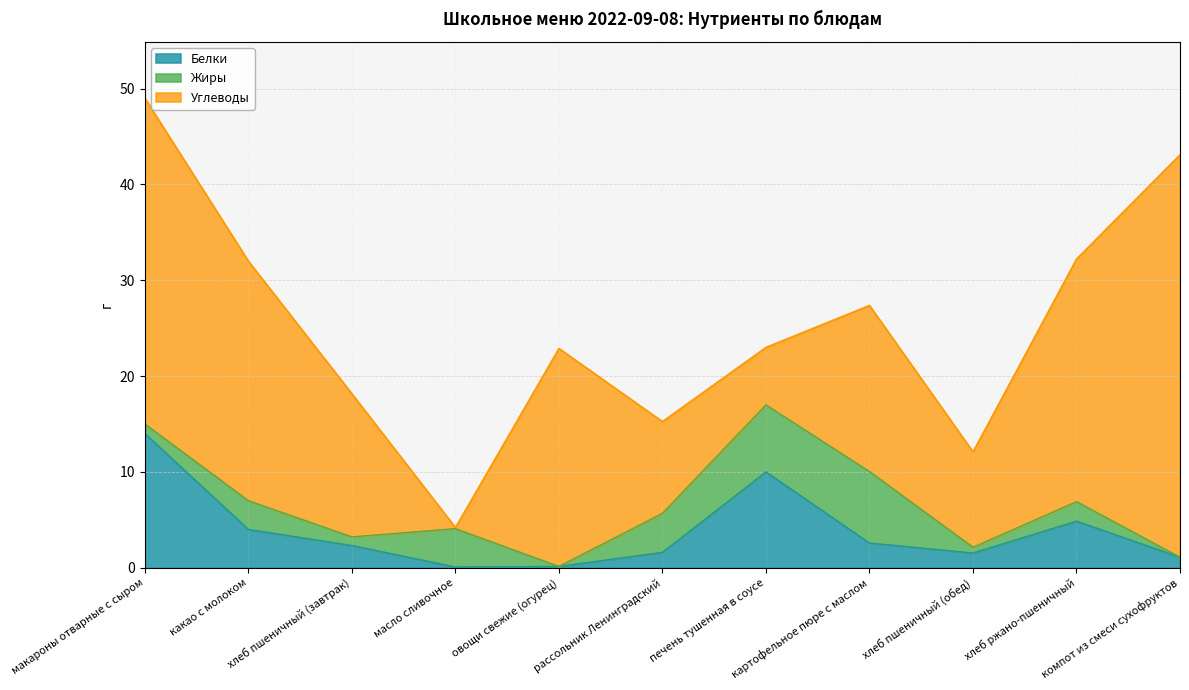

Where do Жиры and Углеводы first cross each other?

хлеб пшеничный (завтрак) and масло сливочное